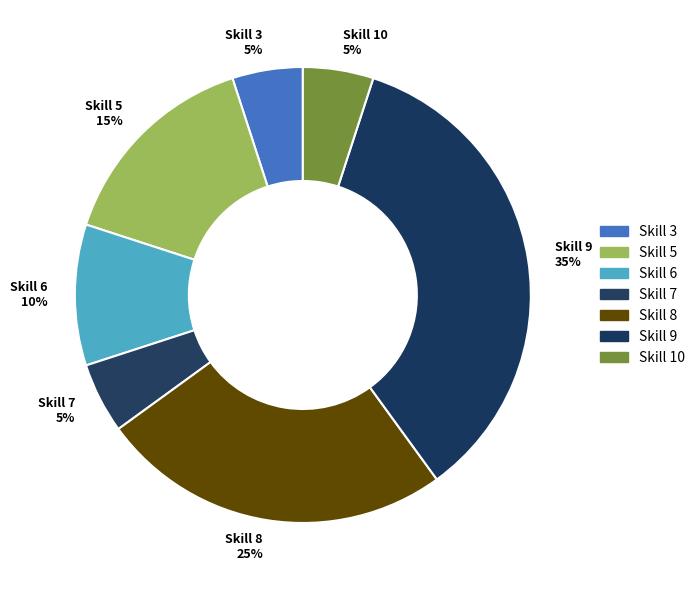

The Skill 3 slice represents 5% of the pie. True or false?

True